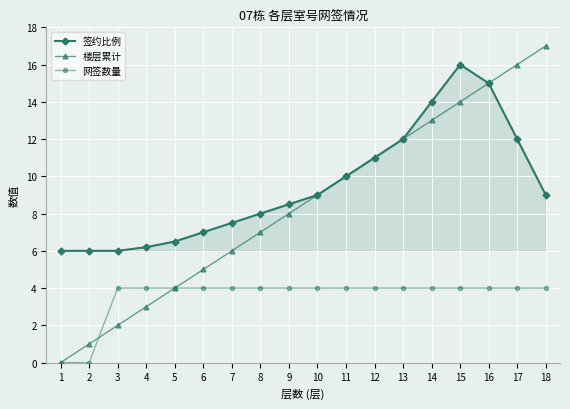

What is the difference between the second highest and minimum values in the 签约比例 series?

9.0